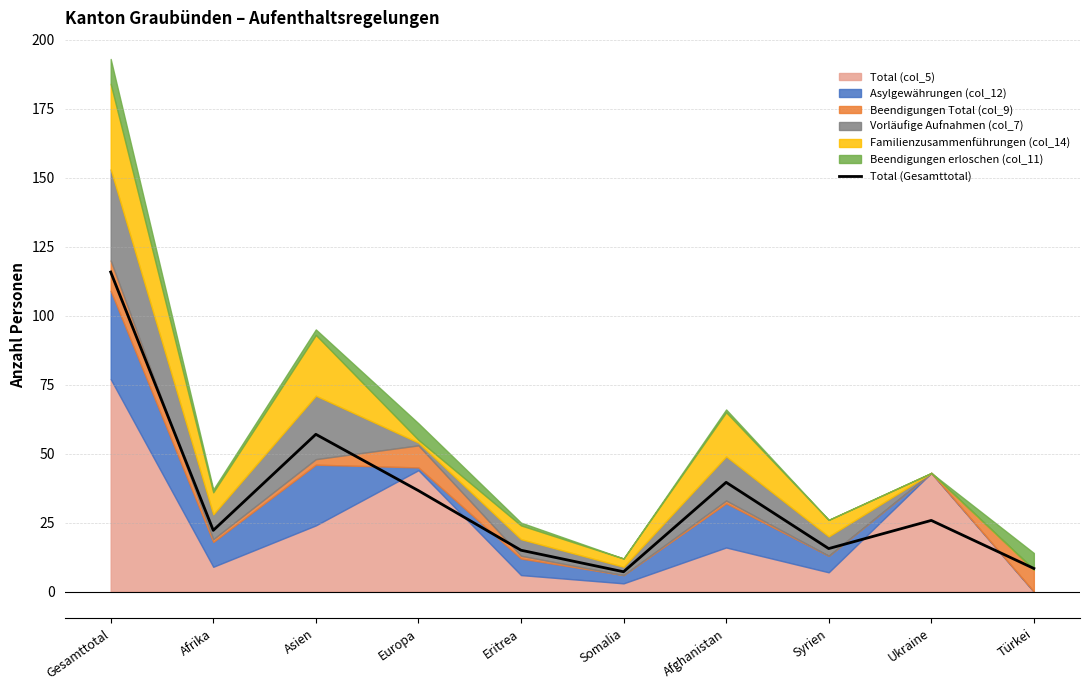

Is it true that the value at Asien is 57.0?

True